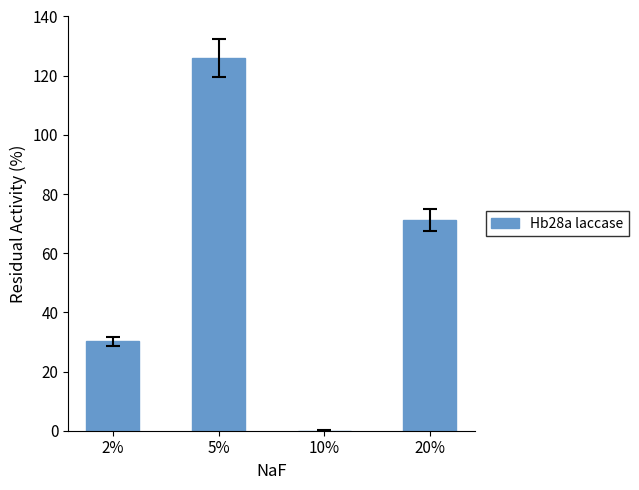

Which has a higher value, 20% or 10%?

20%